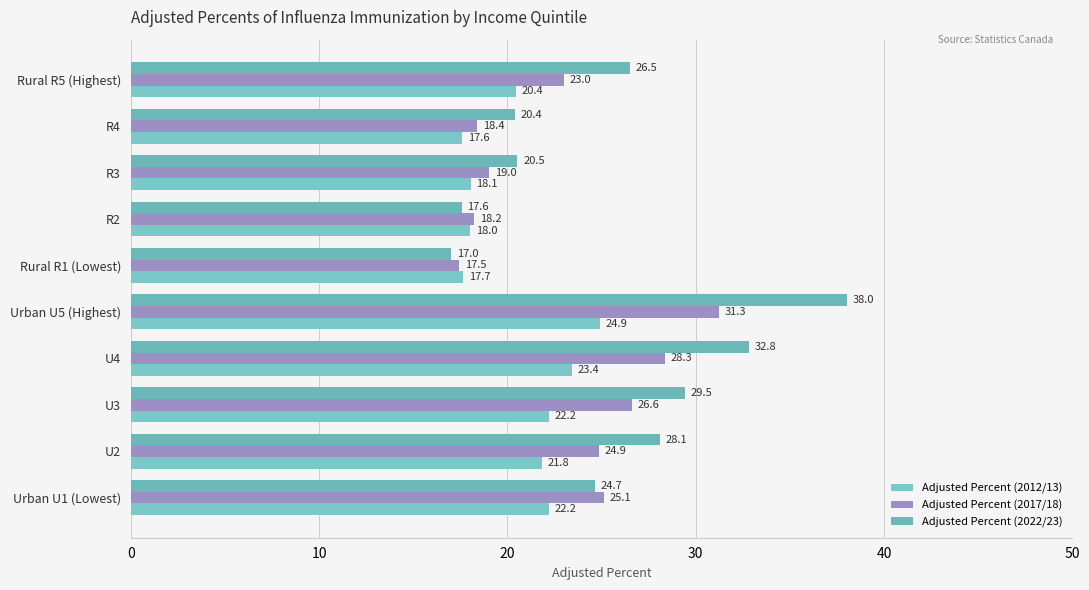

Which series has the widest spread of values?

Adjusted Percent (2022/23)